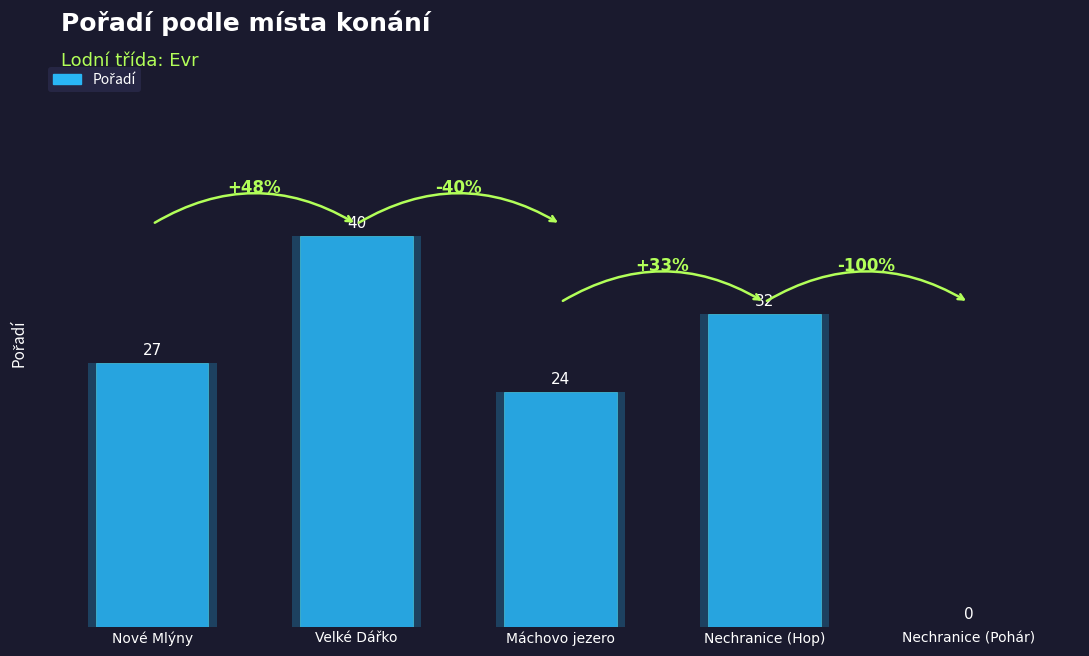

The chart shows a value of 24 at Máchovo jezero. True or false?

True